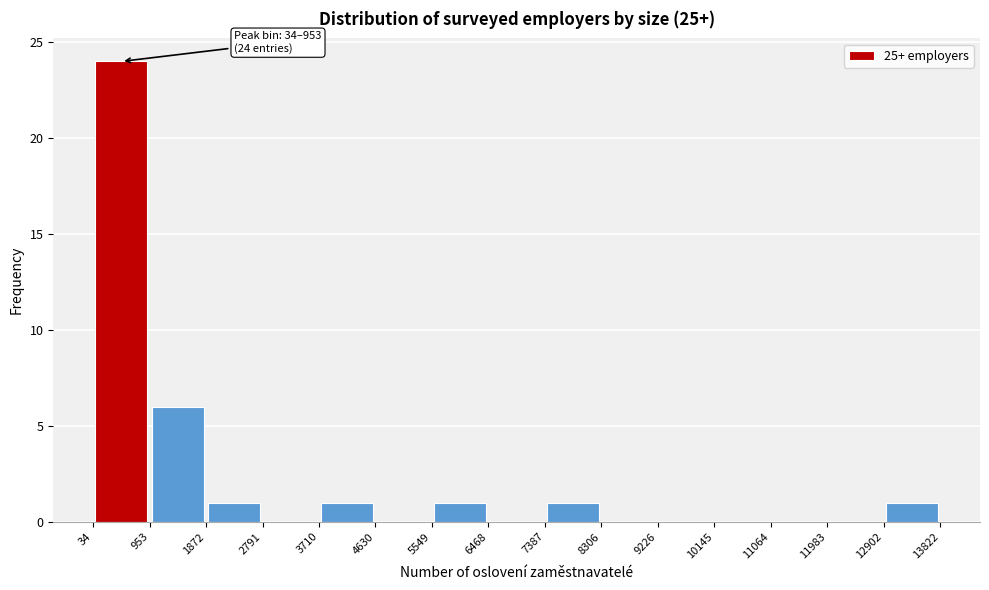

Over which range of the x-axis is the bar tallest?

34 to 953